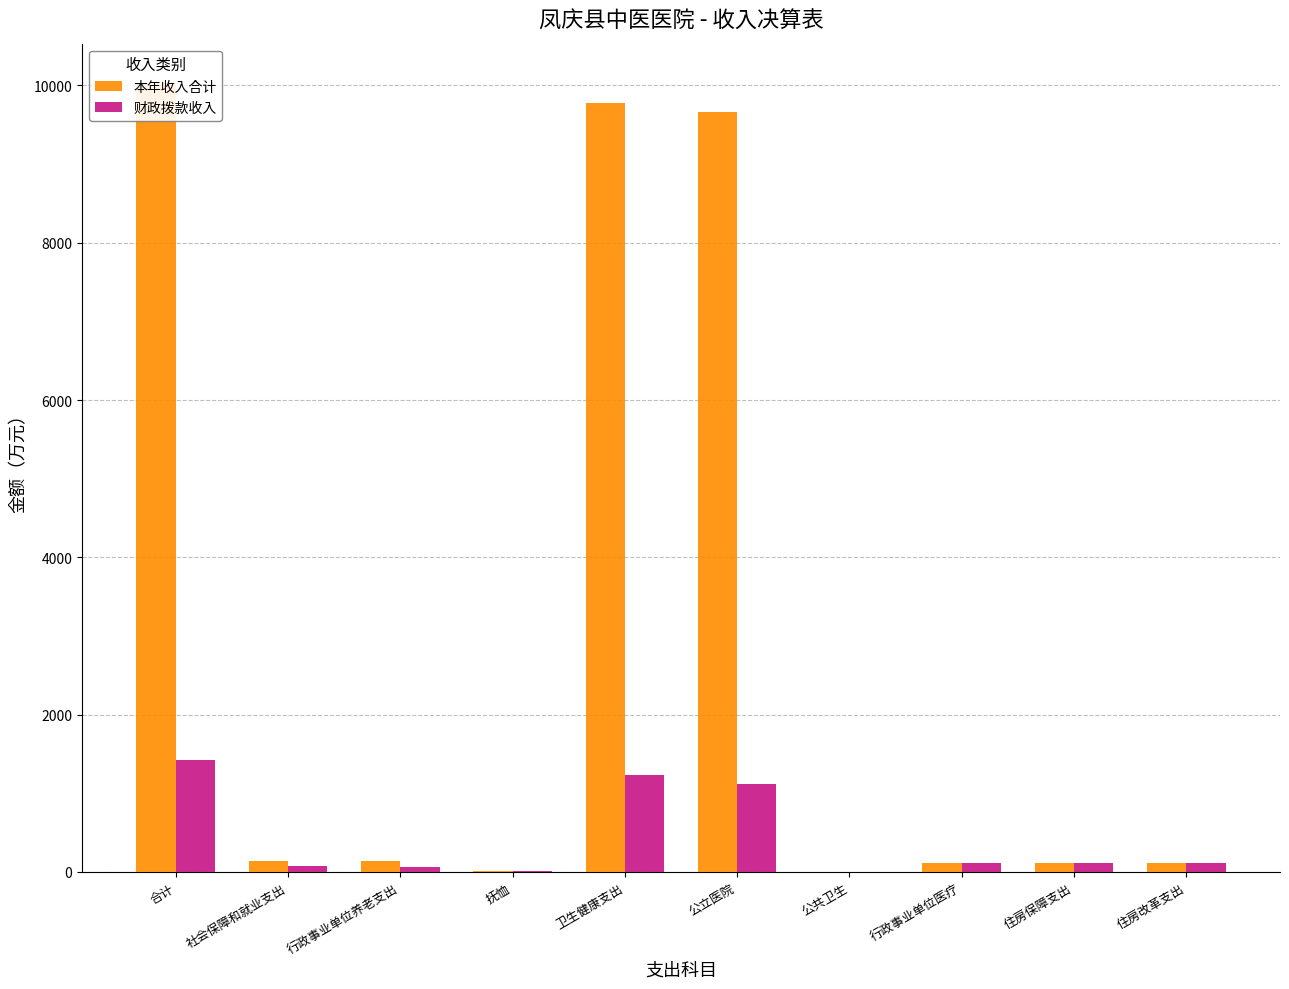

What is the difference between the maximum and second lowest values in the 本年收入合计 series?

10021.9